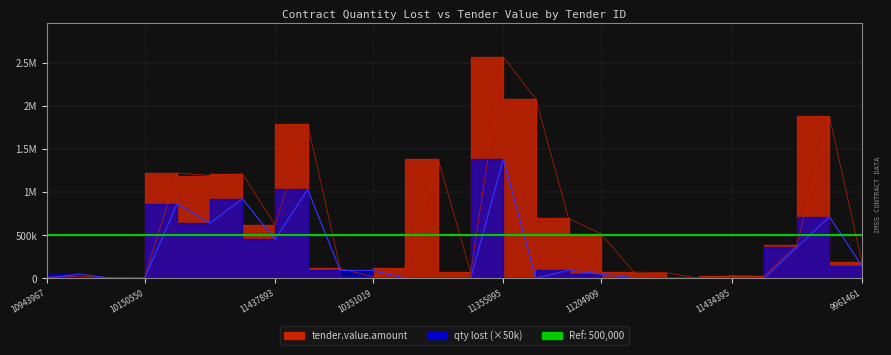

Which category has the lowest value across all series?

10943967